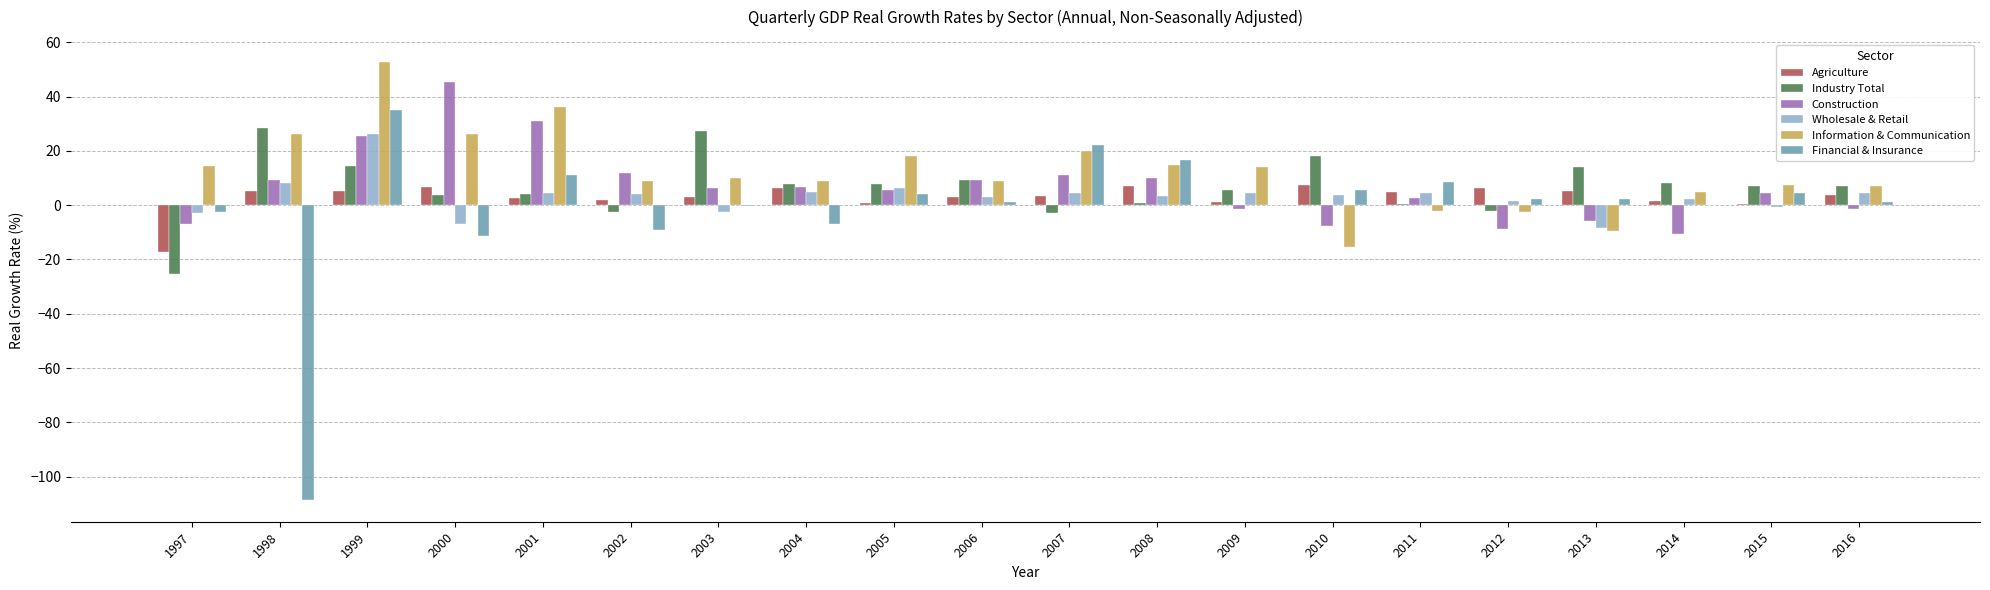

What is the sum of all Agriculture values?

59.3